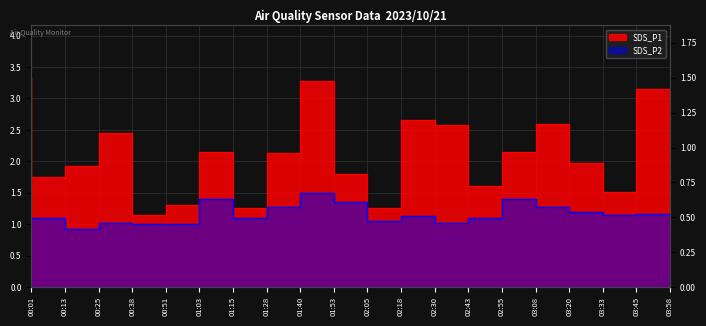

What is the difference between the maximum and second lowest values in the SDS_P2 series?

0.5